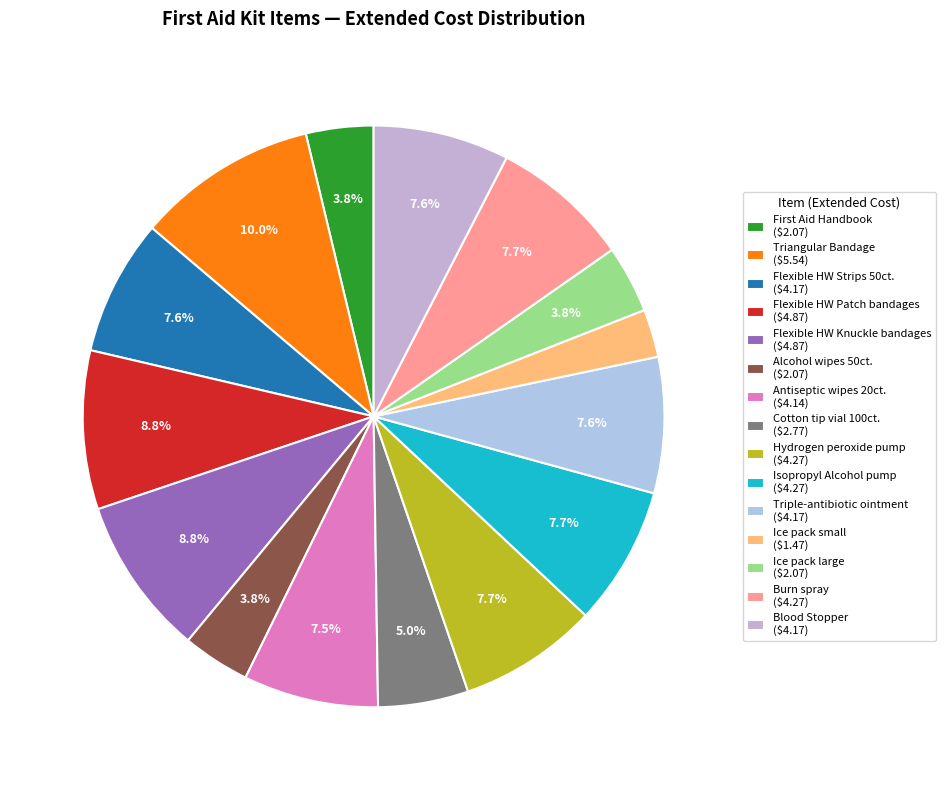

How many segments does this pie chart have?

15